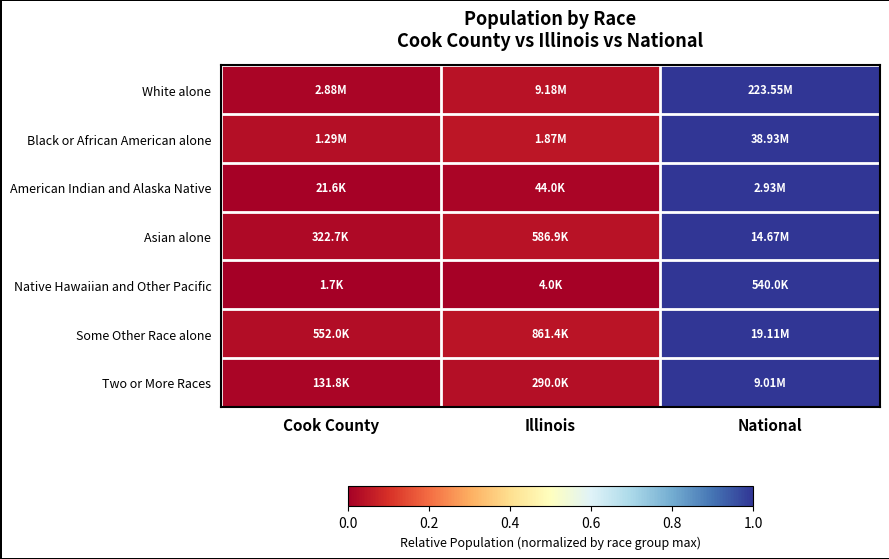

Reading left to right, transcribe all the data shown in this chart.

White alone: Cook County=0.0	Illinois=0.0	National=1.0
Black or African American alone: Cook County=0.0	Illinois=0.0	National=1.0
American Indian and Alaska Native: Cook County=0.0	Illinois=0.0	National=1.0
Asian alone: Cook County=0.0	Illinois=0.0	National=1.0
Native Hawaiian and Other Pacific: Cook County=0.0	Illinois=0.0	National=1.0
Some Other Race alone: Cook County=0.0	Illinois=0.0	National=1.0
Two or More Races: Cook County=0.0	Illinois=0.0	National=1.0